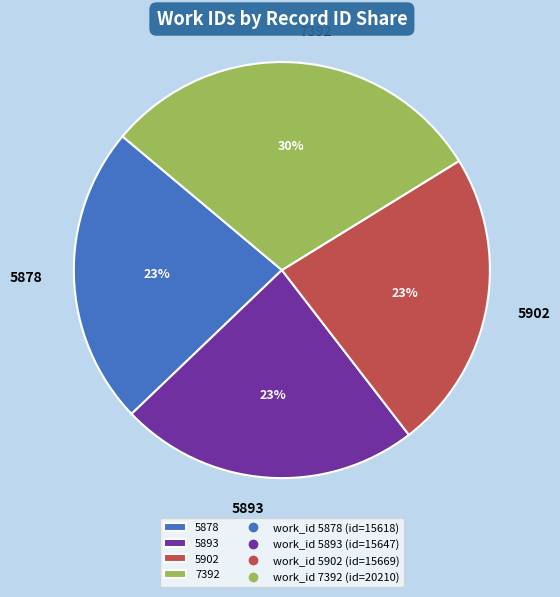

Does any single category account for the majority?

No